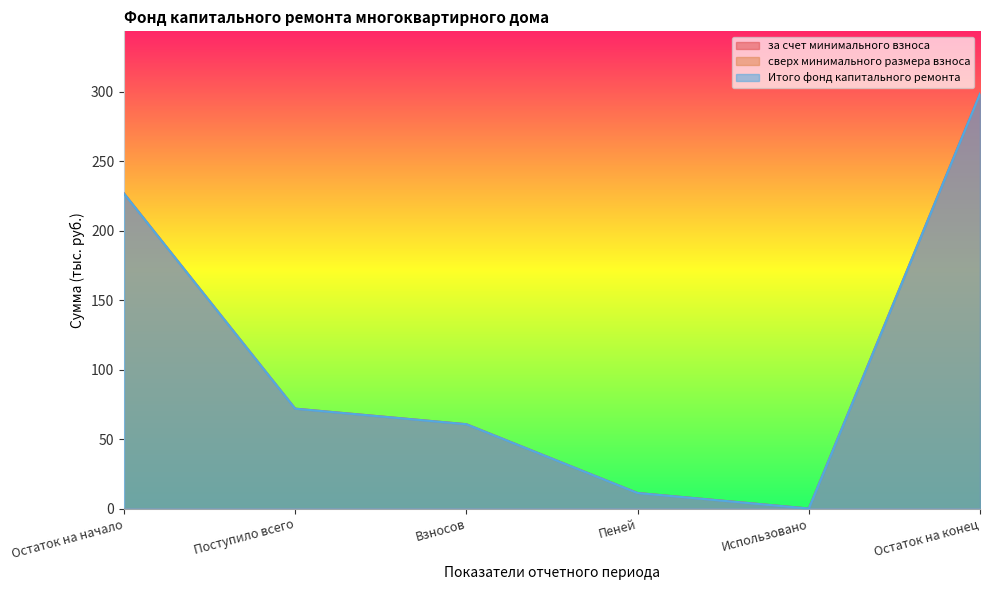

Reading left to right, extract all data points from this chart.

за счет минимального взноса: 226.8	71.9	60.7	11.2	0.0	298.6
Итого фонд капитального ремонта: 226.8	71.9	60.7	11.2	0.0	298.6